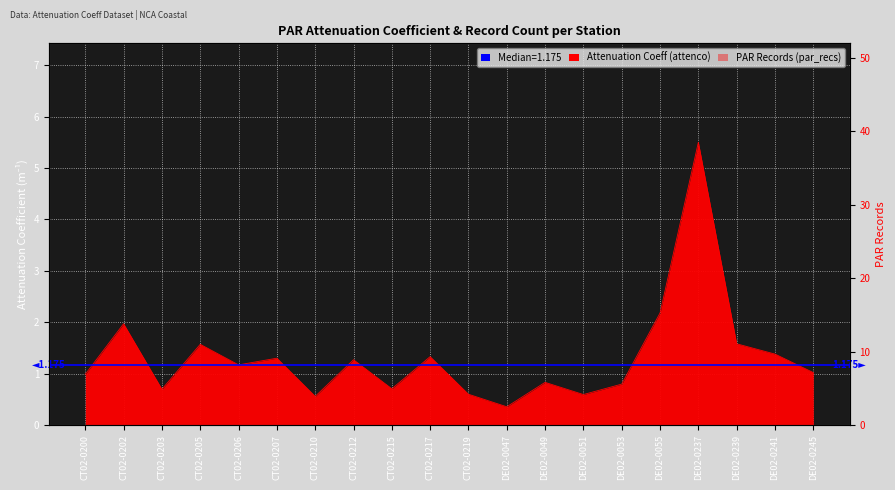

How many interior local peaks (higher than both neighbors) does the data have?

7